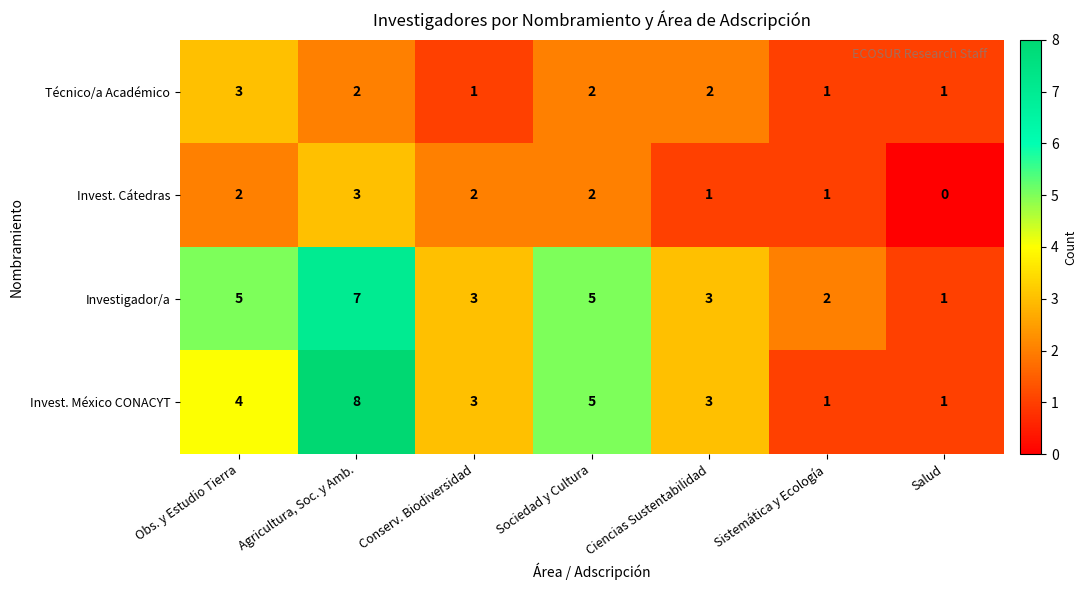

The Invest. Cátedras series shows 1 at Ciencias Sustentabilidad. True or false?

True